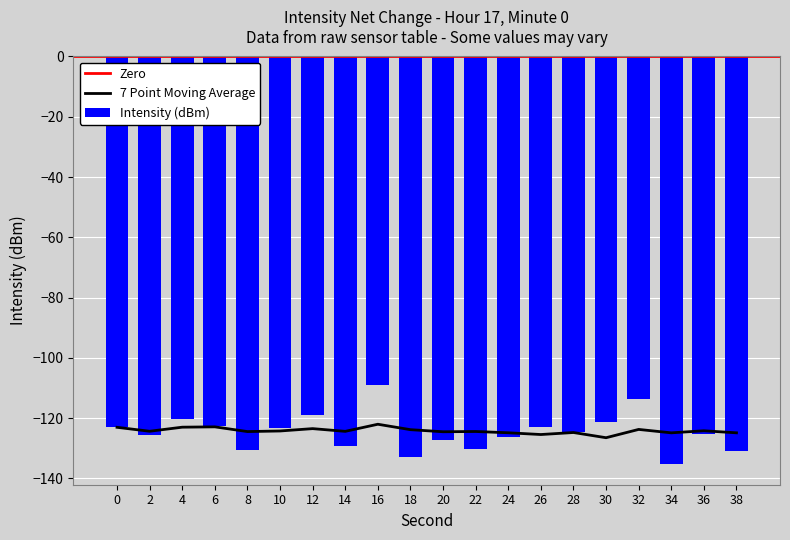

What is the smallest value displayed?

-135.3